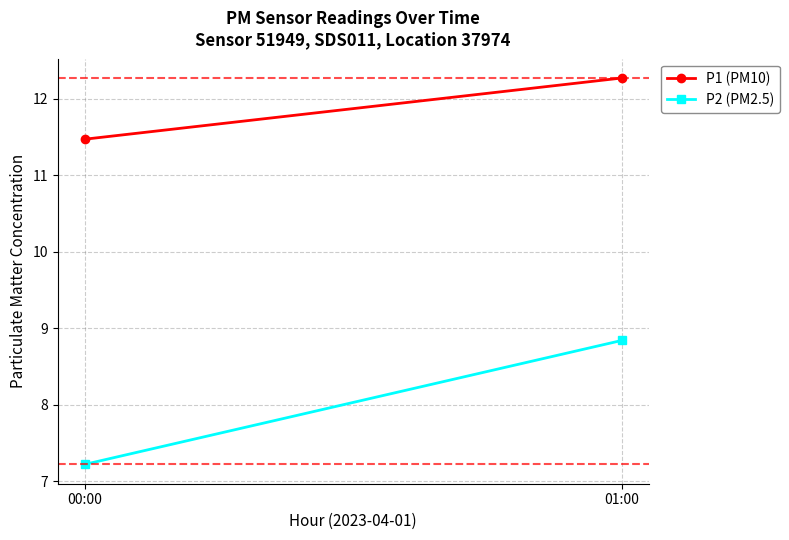

Reading left to right, what are all the values shown in this chart?

P1 (PM10): 11.5	12.3
P2 (PM2.5): 7.2	8.8